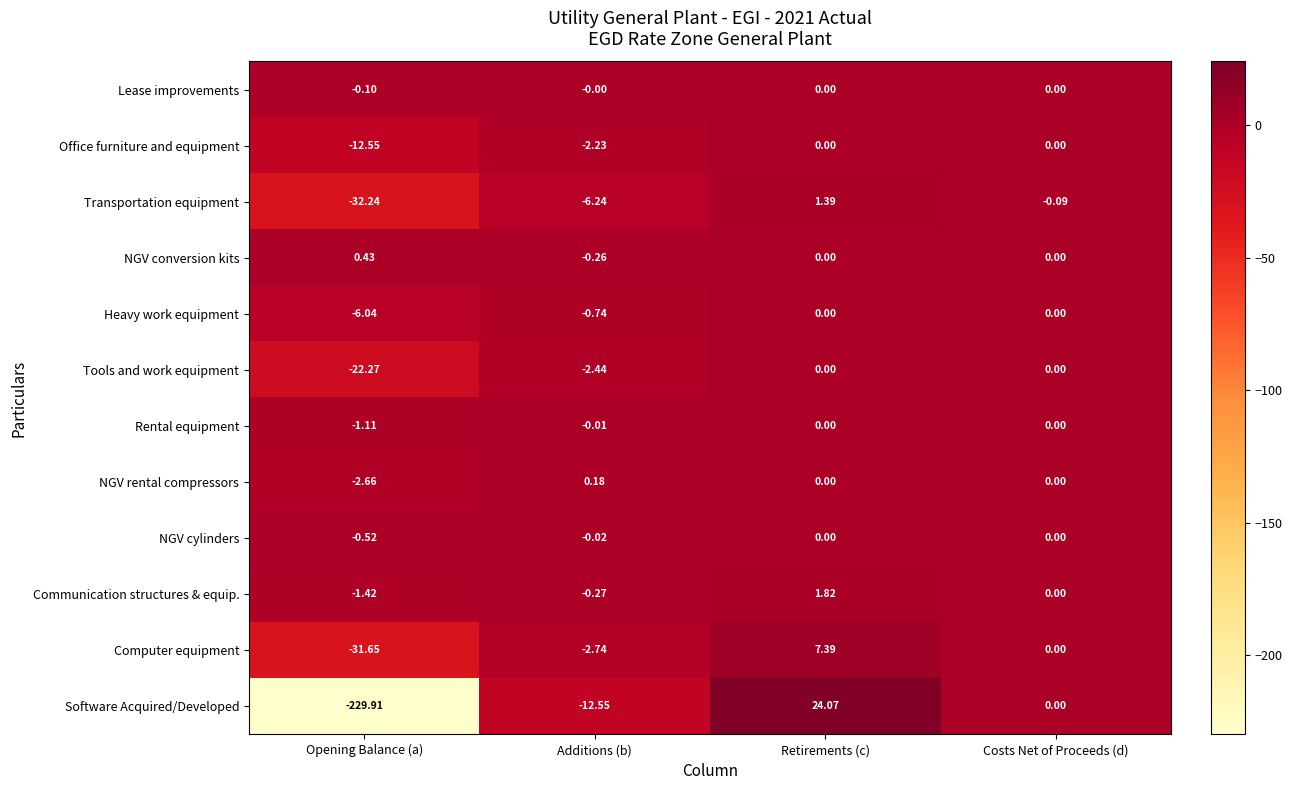

At which label does Tools and work equipment reach its minimum?

Opening Balance (a)